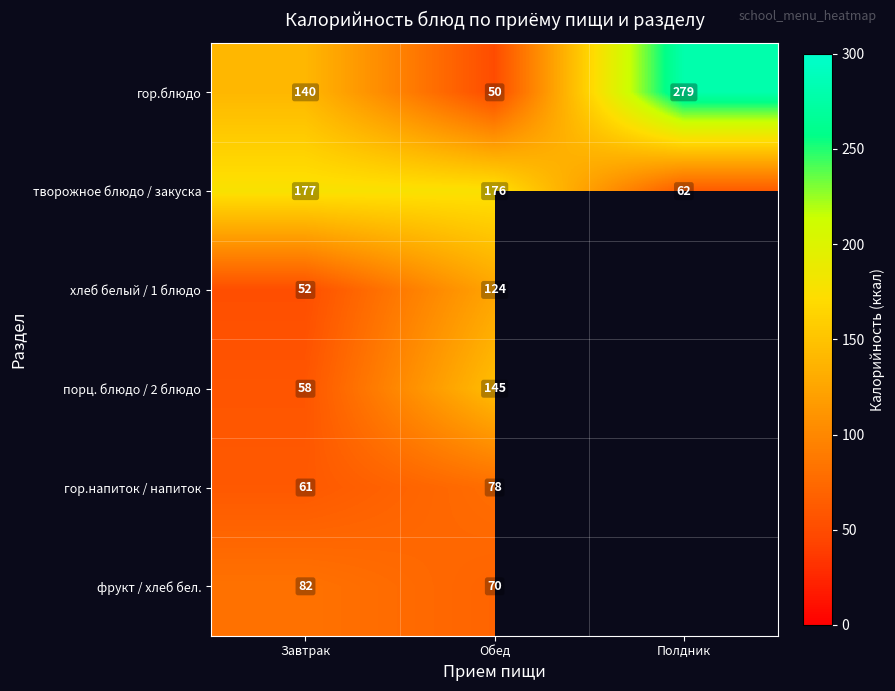

Is it true that гор.блюдо equals 32 at Обед?

False